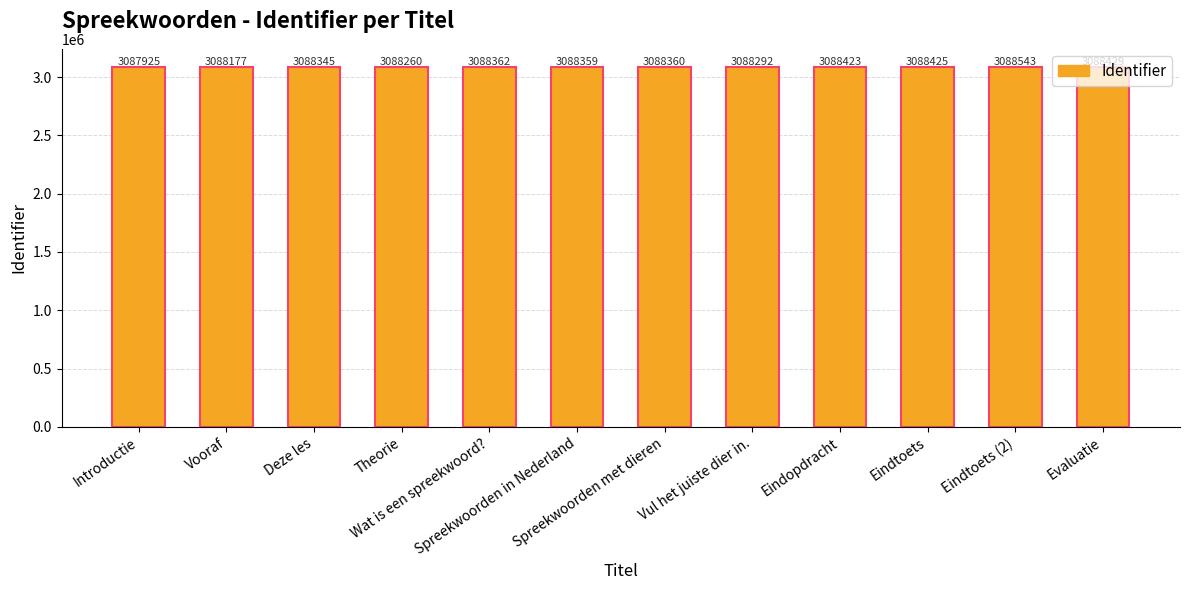

Is it true that the value at Eindopdracht is 3088423?

True